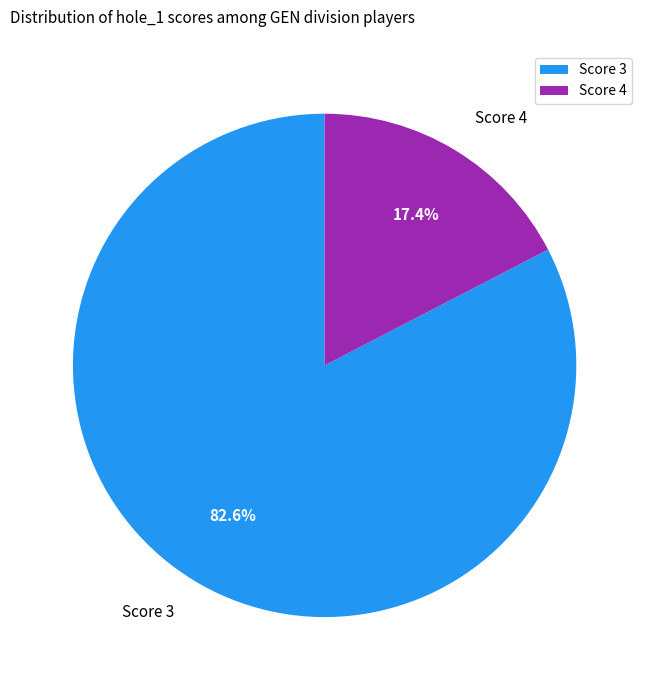

Combined, do Score 3 and Score 4 account for over 50%?

Yes